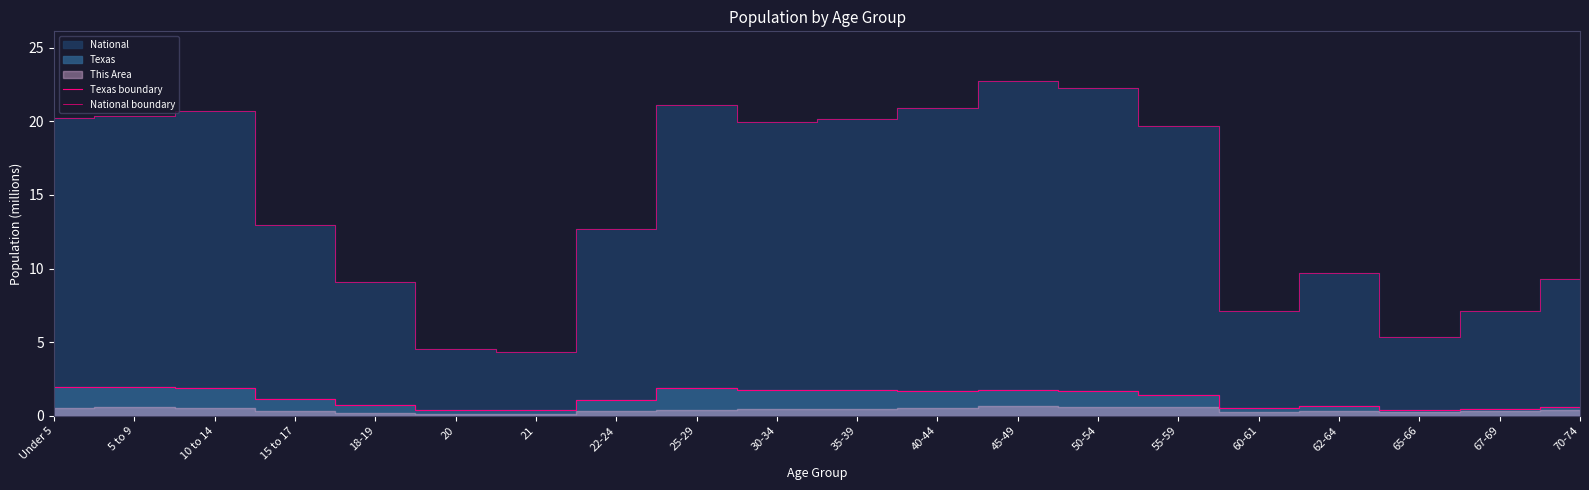

Reading right to left, what are all the values shown in this chart?

Texas boundary: 0.6	0.5	0.4	0.7	0.5	1.4	1.7	1.8	1.7	1.8	1.8	1.9	1.1	0.4	0.4	0.8	1.1	1.9	1.9	1.9
National boundary: 9.3	7.1	5.3	9.7	7.1	19.7	22.3	22.7	20.9	20.2	20.0	21.1	12.7	4.4	4.5	9.1	13.0	20.7	20.3	20.2